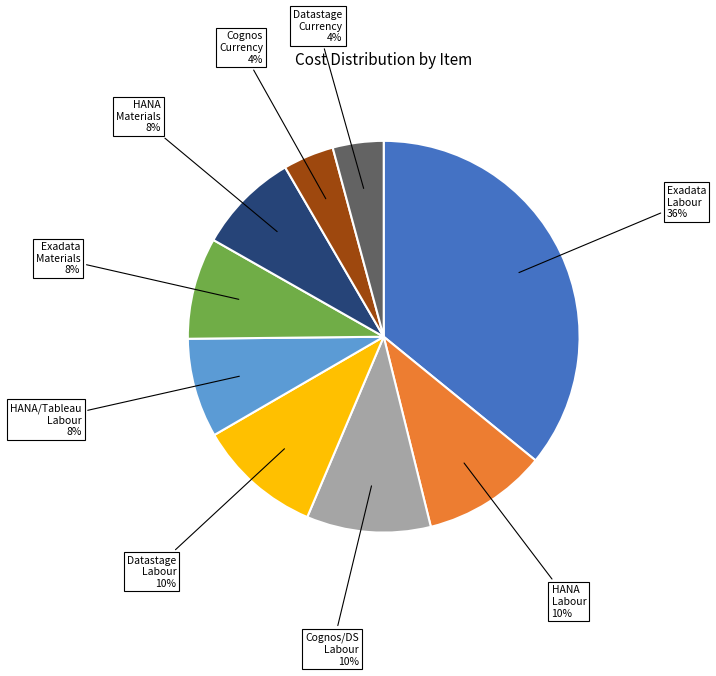

Do Datastage Labour and Datastage Currency together represent more than half of the pie?

No